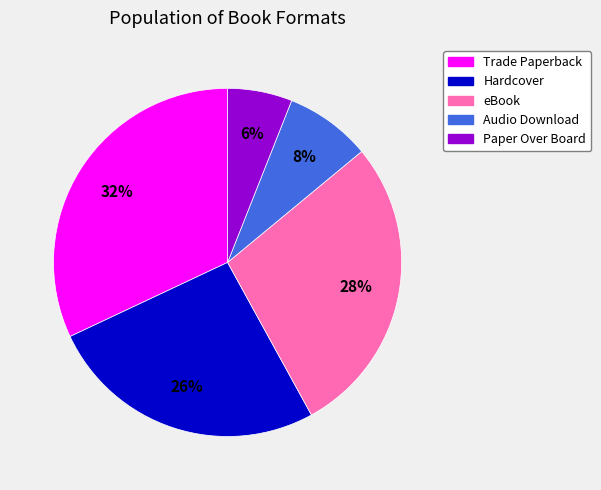

To the nearest percent, what portion does eBook represent?

28%